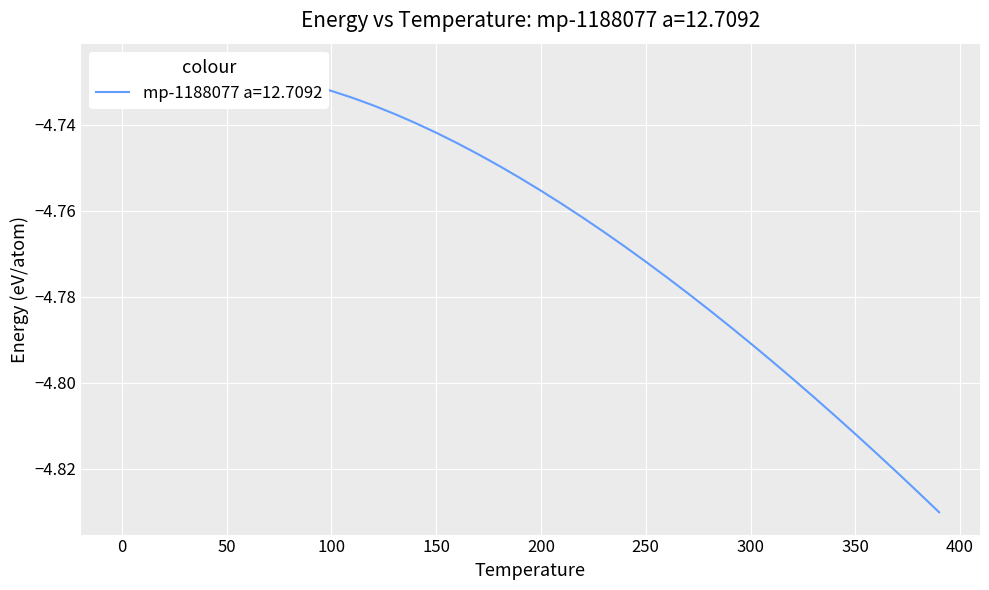

What position from the right is 140.0?

26